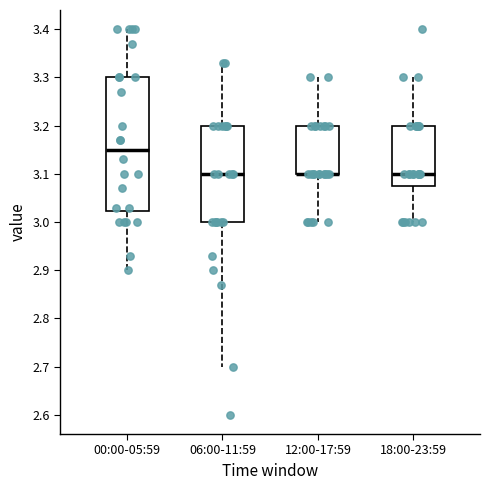

Which box is the tallest, from its lower edge to its upper edge?

00:00-05:59